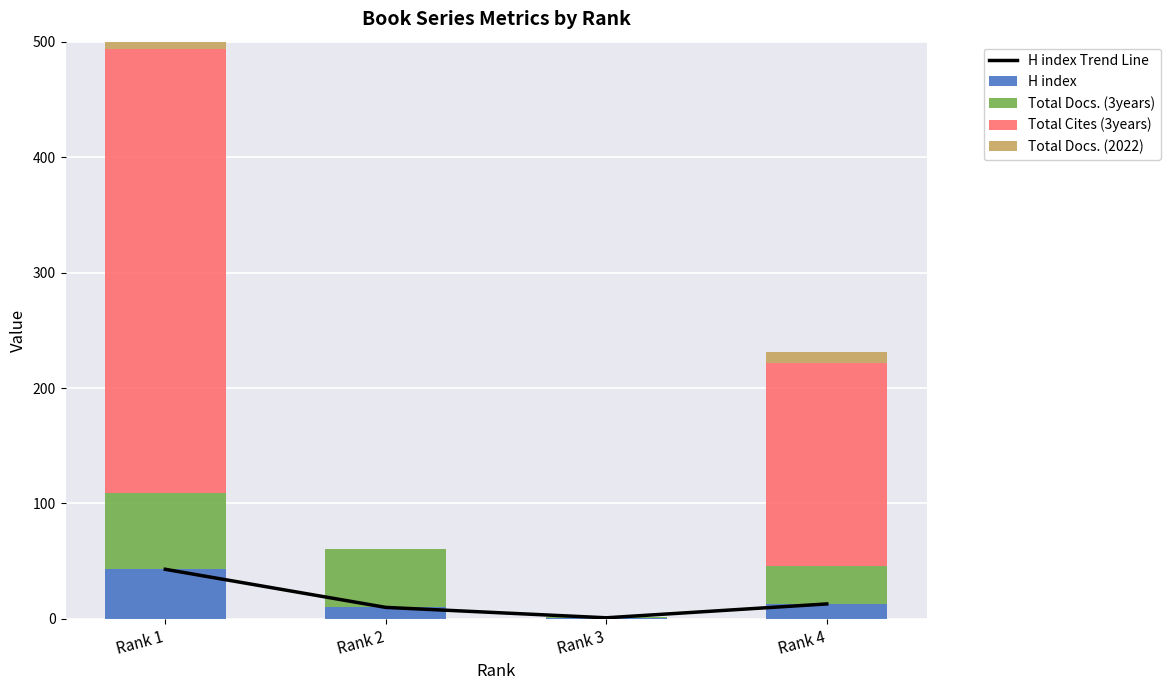

What is the sum of the H index values at Rank 2 and Rank 1?

53